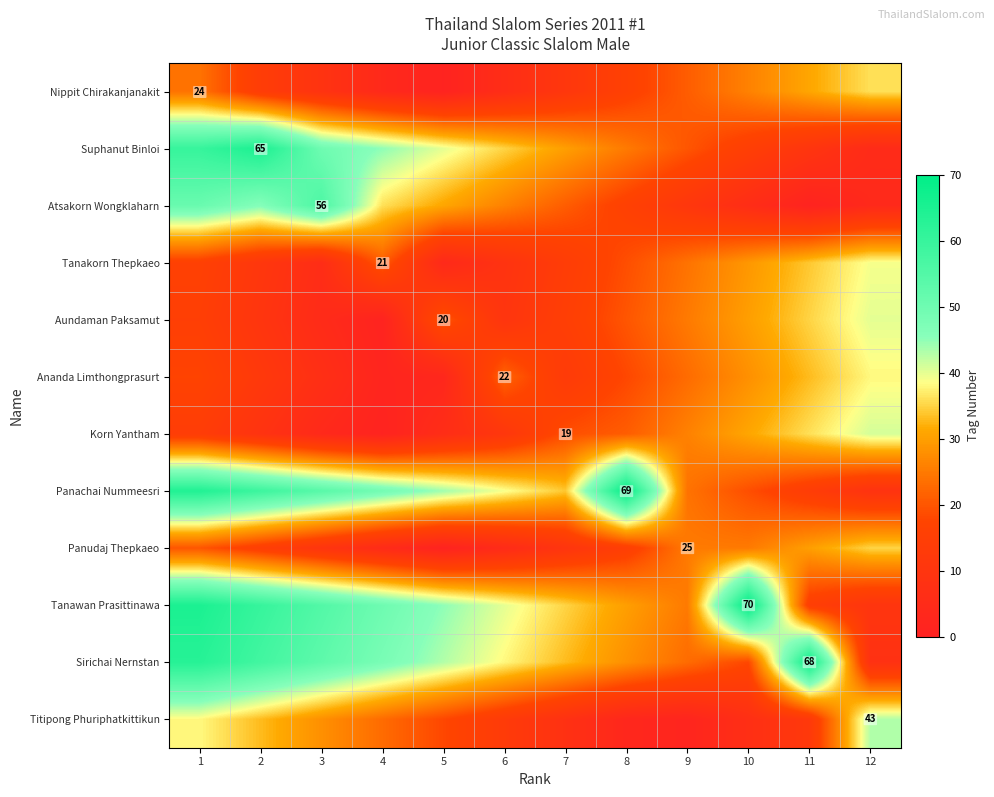

Which category has the highest value across all series?

10